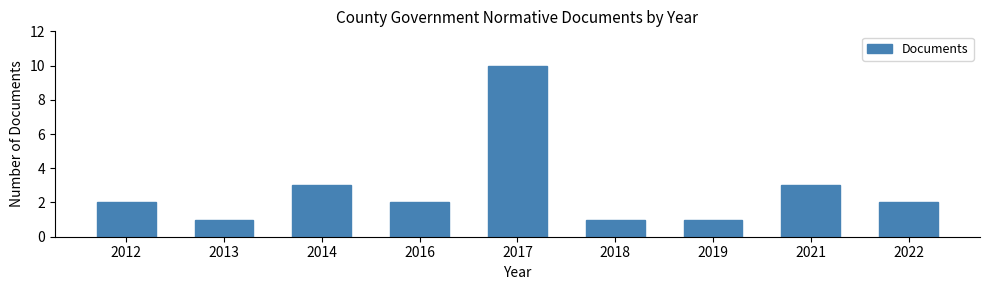

Reading left to right, what are all the values shown in this chart?

2012=2	2013=1	2014=3	2016=2	2017=10	2018=1	2019=1	2021=3	2022=2